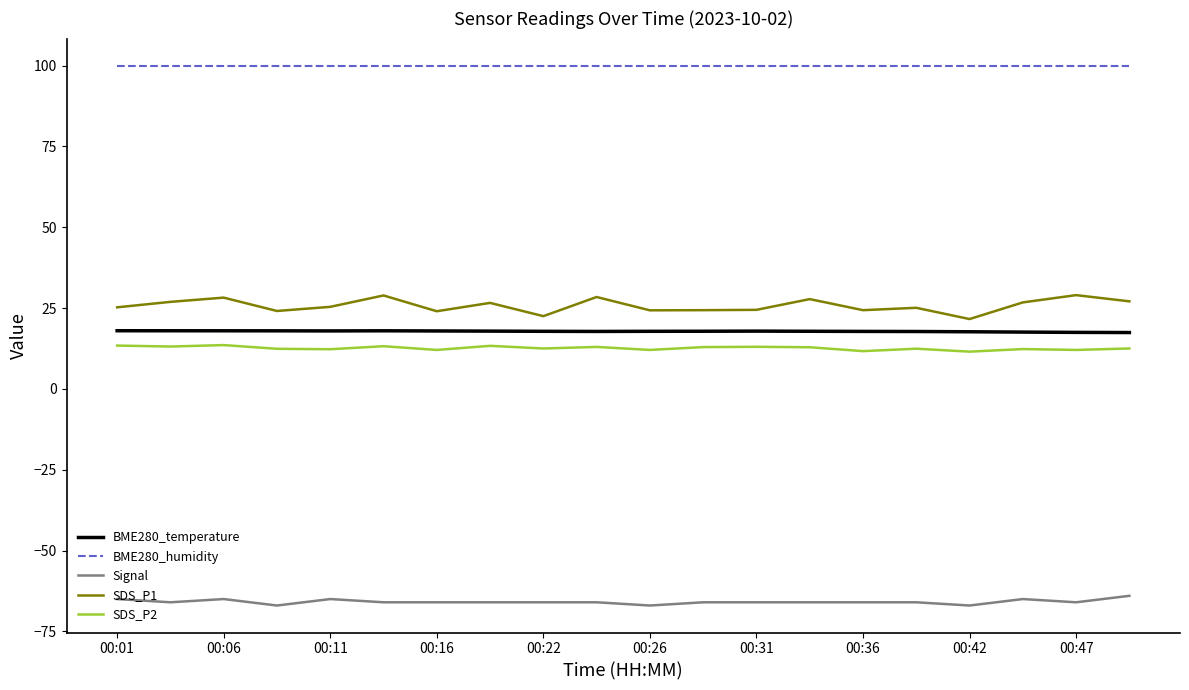

True or false: Signal and SDS_P2 cross at least once.

False